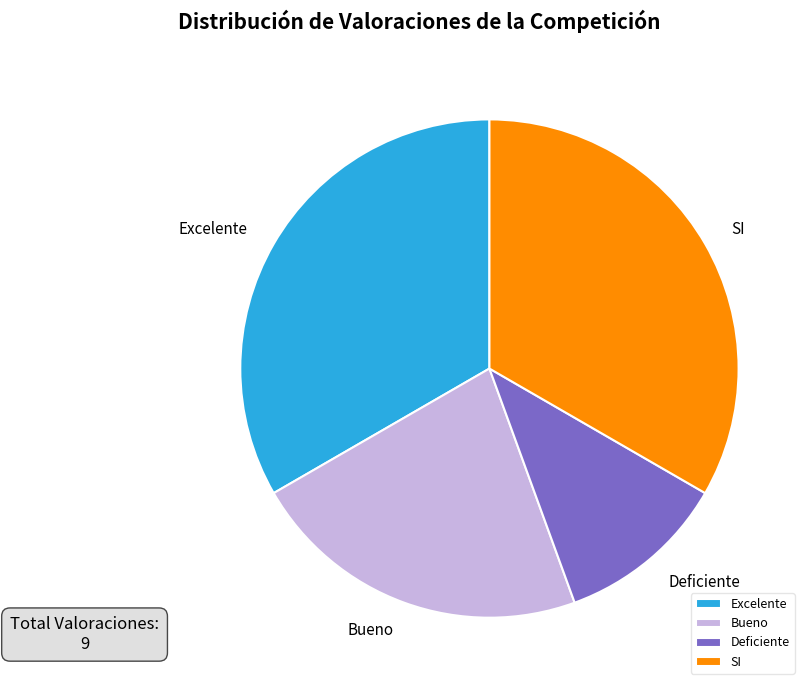

What is the smallest slice in the pie chart?

Deficiente